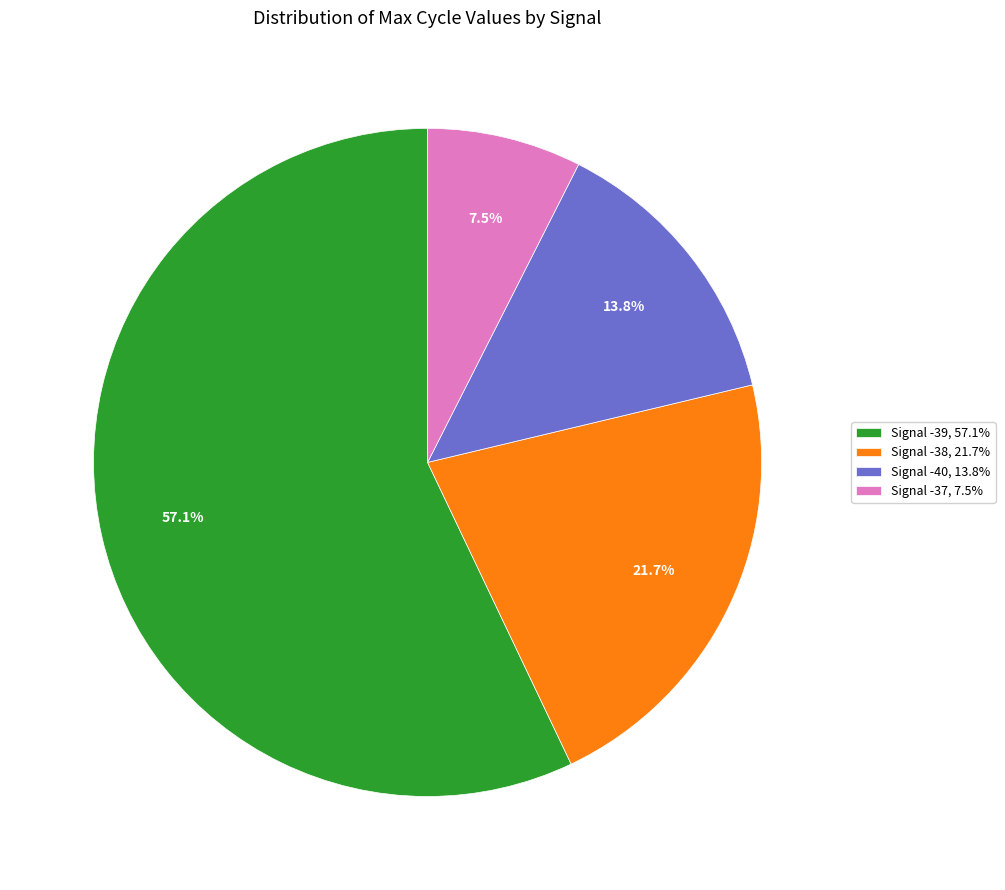

To the nearest percent, what is the difference between the largest and smallest slice percentages?

50%